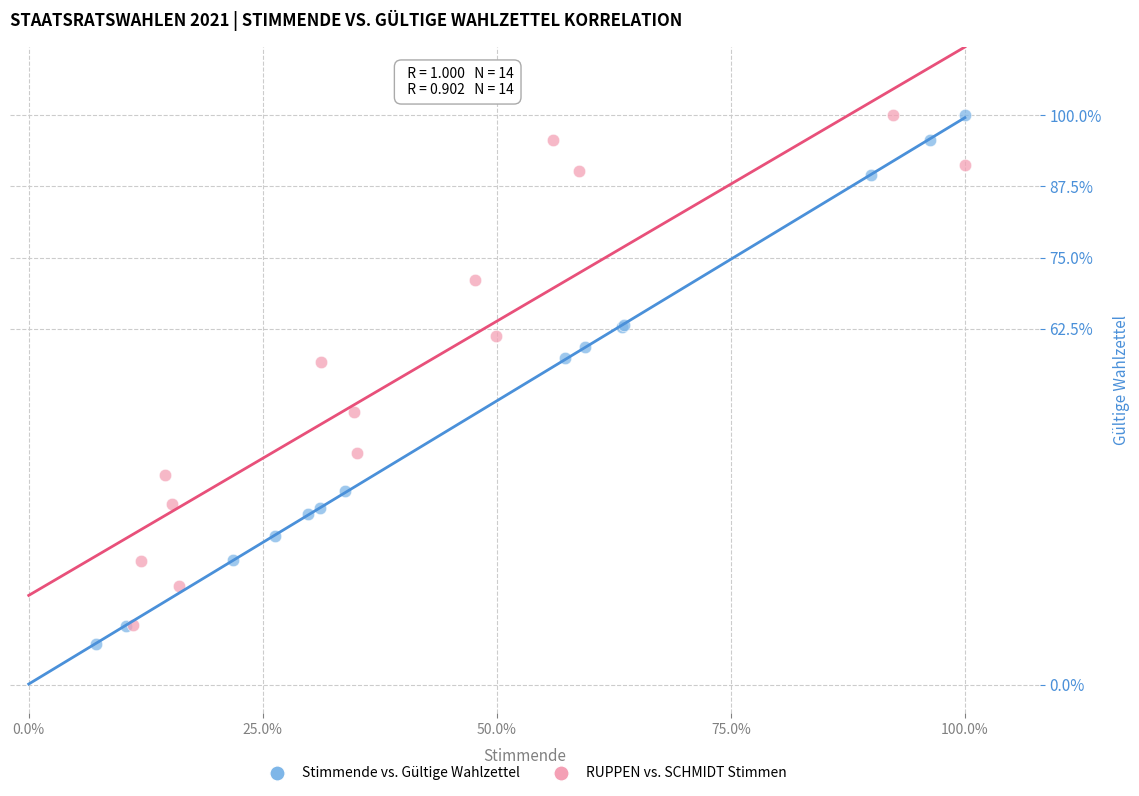

What are all the series names shown in the legend?

Stimmende vs. Gültige Wahlzettel, RUPPEN vs. SCHMIDT Stimmen